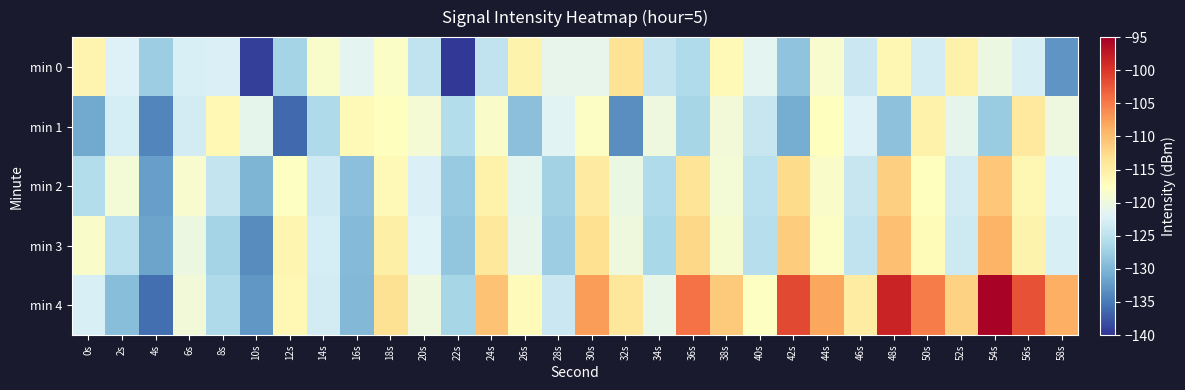

Which series changed the most between 30s and 54s?

min 4